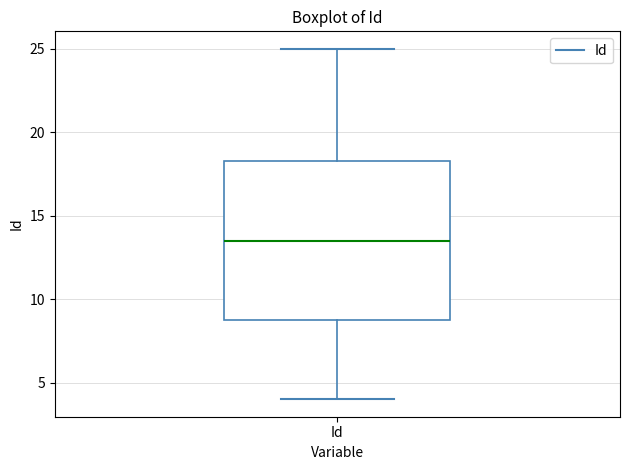

Transcribe this box plot: give where the median line is, the range the box spans, and where the two whiskers end, as read against the y-axis. The values are not printed on the chart, so give them approximately, as read against the axis.

median 13.5, box 9.0 to 18.5, whiskers 4.0 to 25.0